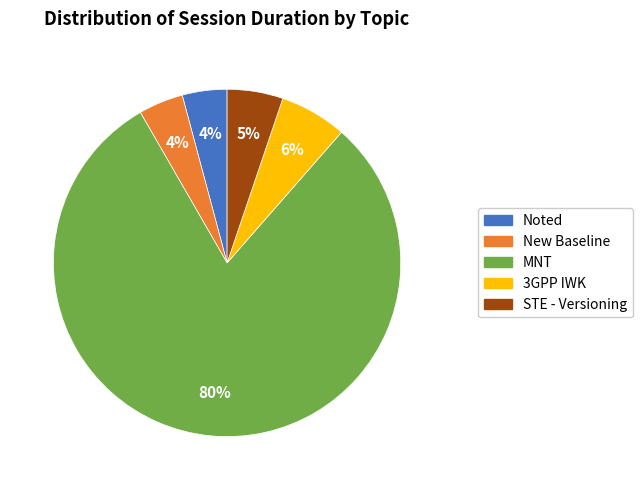

Count the number of slices in the pie.

5